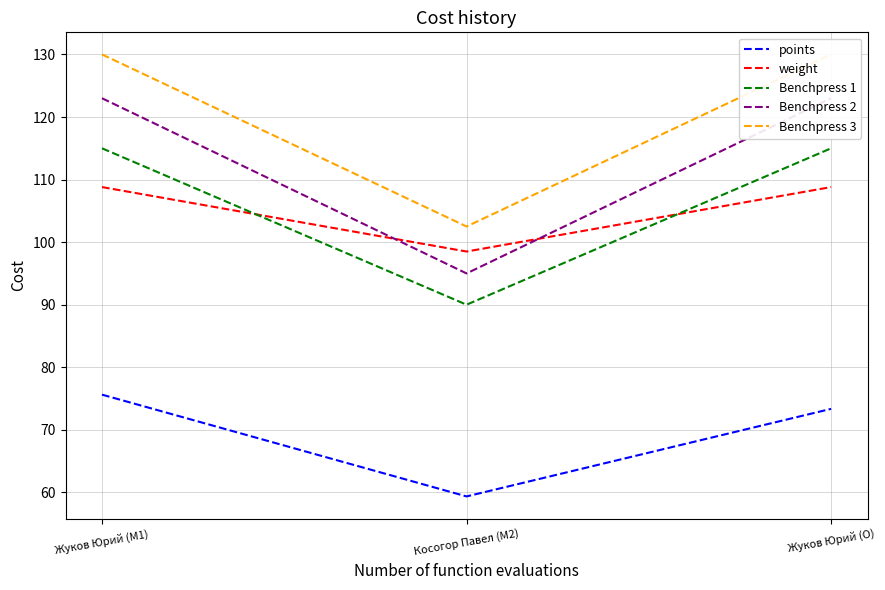

Which series has the largest total across all categories?

Benchpress 3